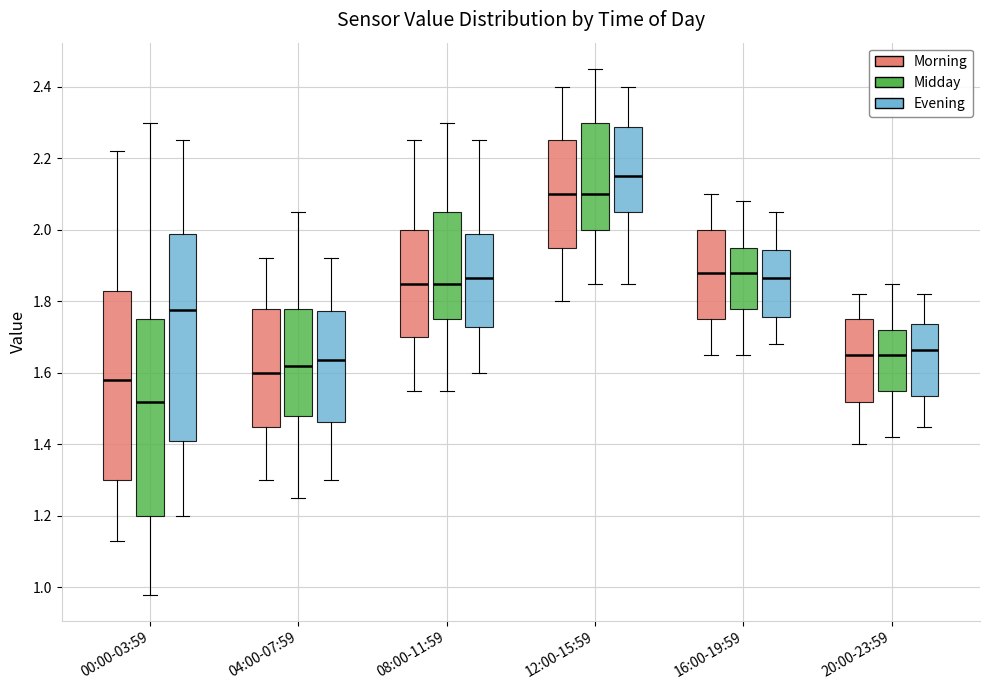

Where is the lower edge of the box for 16:00-19:59 (Midday) on the y-axis? The values are not printed on the chart, so give them approximately, as read against the axis.

1.78